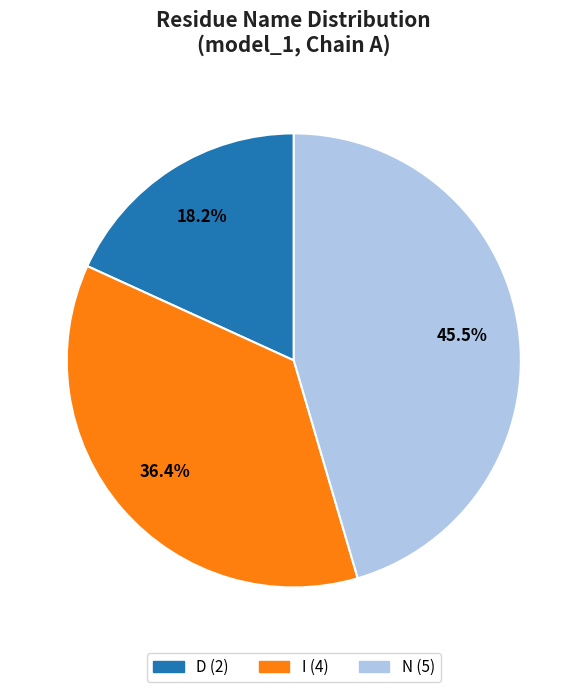

Which has a higher value, D or N?

N